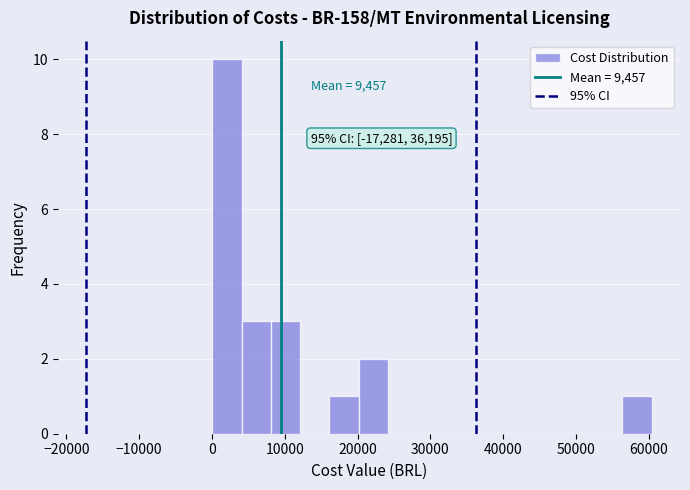

Over which range of the x-axis is the bar tallest?

0 to 4000